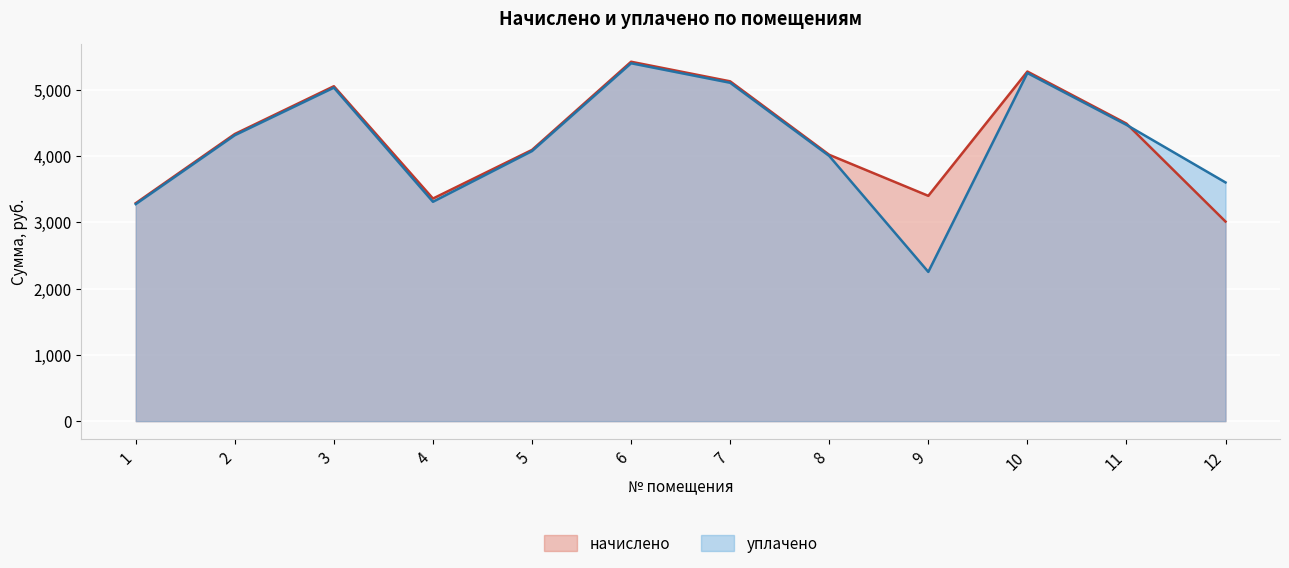

What is the value of the начислено point at the 3rd from the left?

5051.0